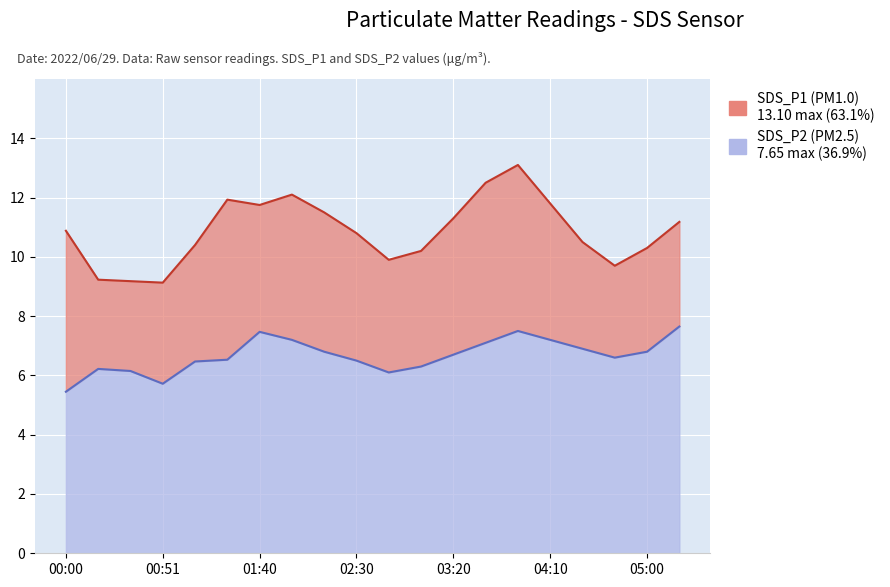

List the series in order of their overall mean, lowest first.

SDS_P2, SDS_P1